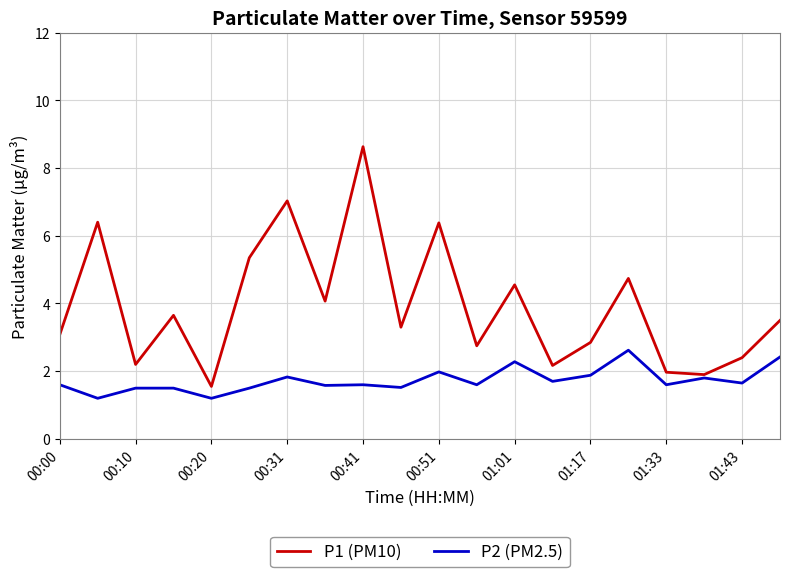

Rank the series by their maximum value, from lowest to highest.

P2 (PM2.5), P1 (PM10)